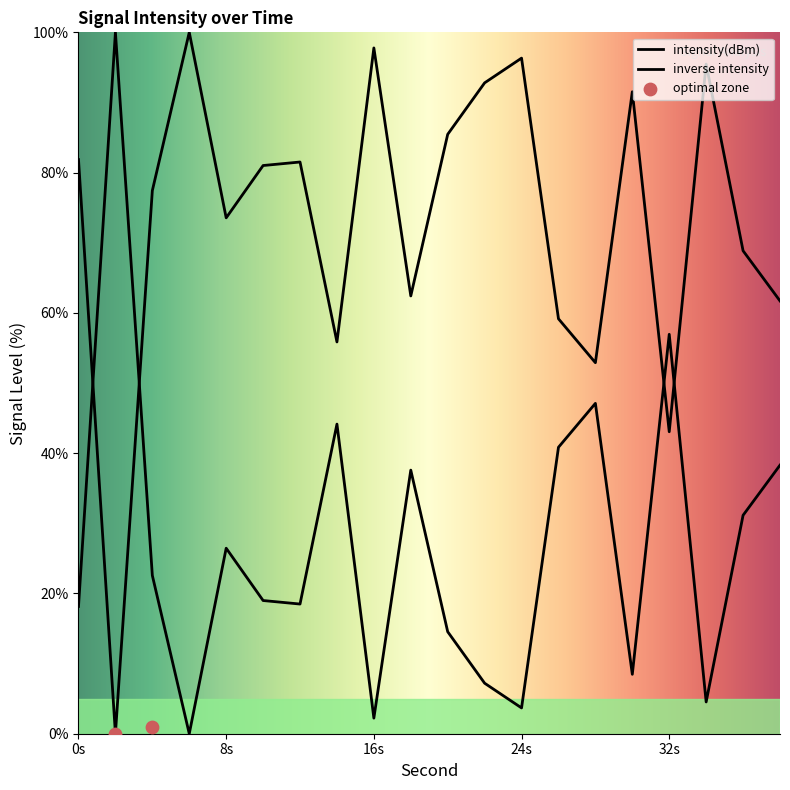

Approximately how many times larger is the value at 4 compared to 10?

1.0